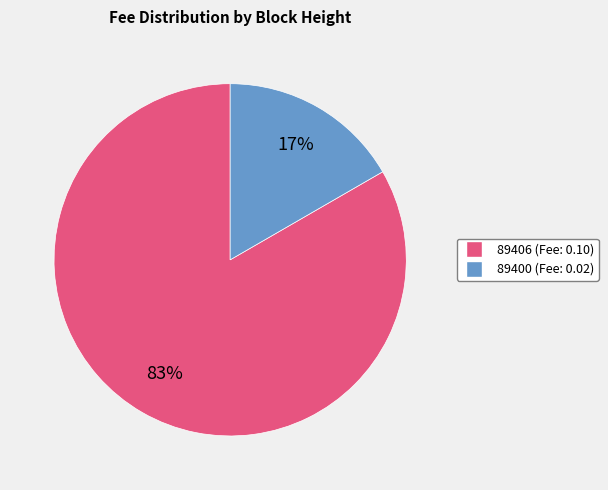

Is the sum of 89400 and 89406 greater than half?

Yes